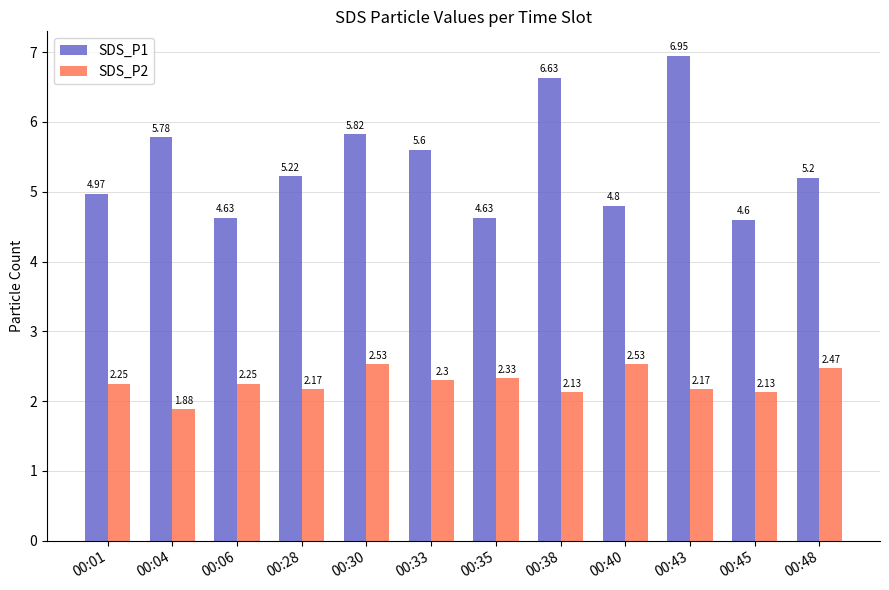

Rank the series by their maximum value, from lowest to highest.

SDS_P2, SDS_P1